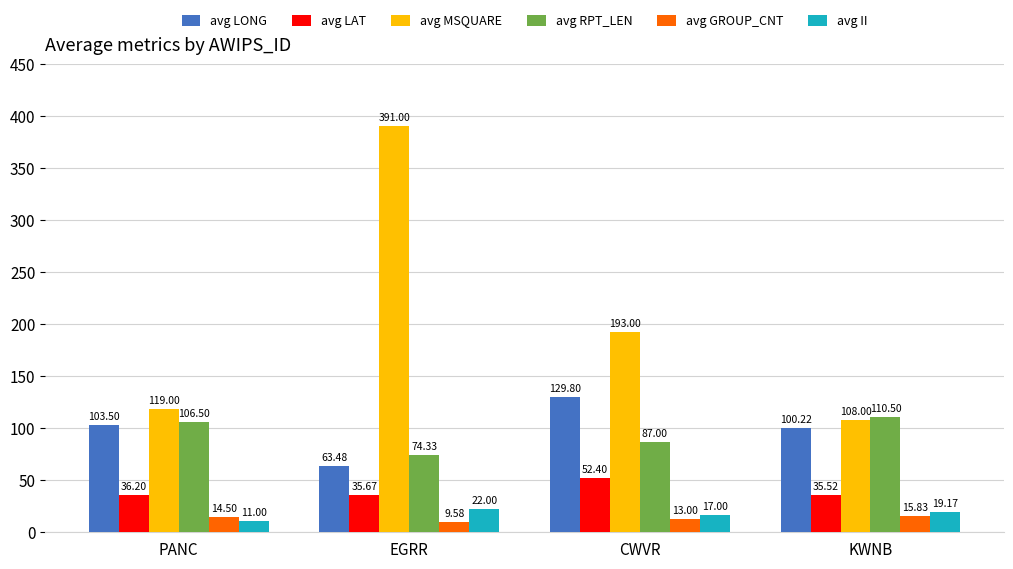

Reading left to right, list all the values displayed in this chart.

avg LONG: 103.5	63.5	129.8	100.2
avg LAT: 36.2	35.7	52.4	35.5
avg MSQUARE: 119.0	391.0	193.0	108.0
avg RPT_LEN: 106.5	74.3	87.0	110.5
avg GROUP_CNT: 14.5	9.6	13.0	15.8
avg II: 11.0	22.0	17.0	19.2